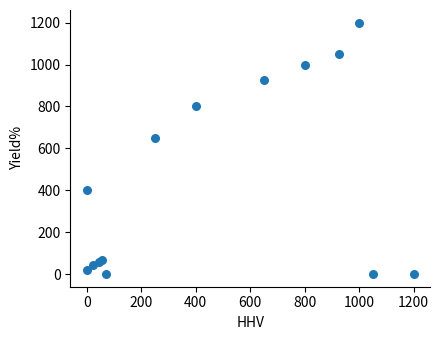

What Y value in the scatter plot is closest to 600?

649.5